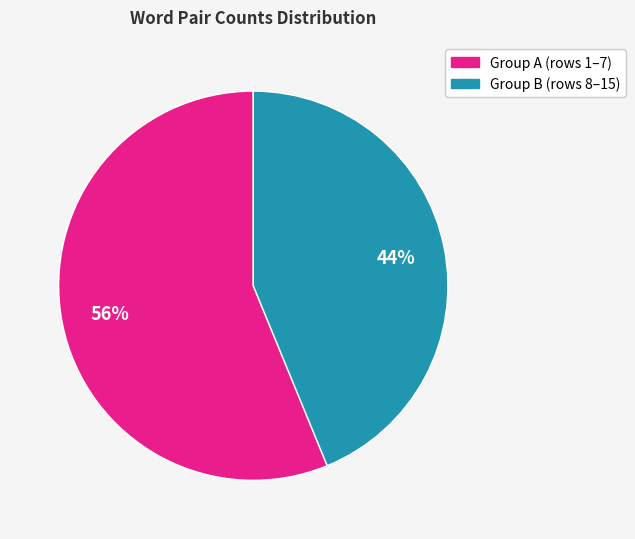

To the nearest percent, what is the difference between the largest and smallest slice percentages?

12%